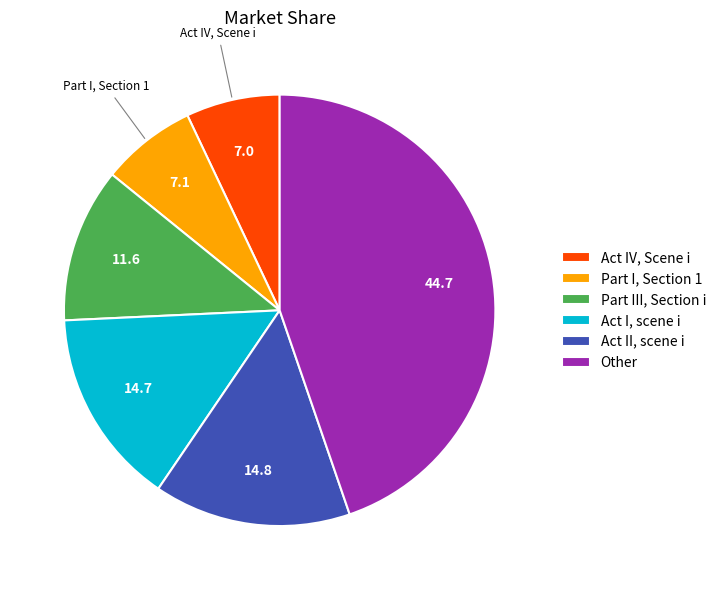

Is the sum of Act IV, Scene i and Part I, Section 1 greater than half?

No